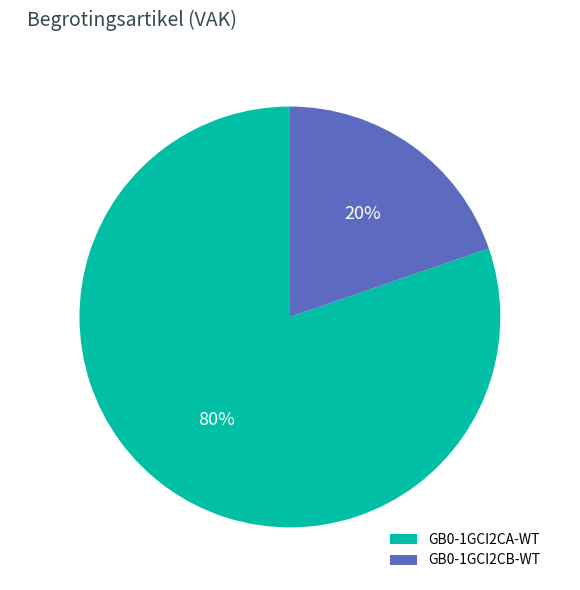

Is it true that GB0-1GCI2CB-WT is 20% of the pie?

True